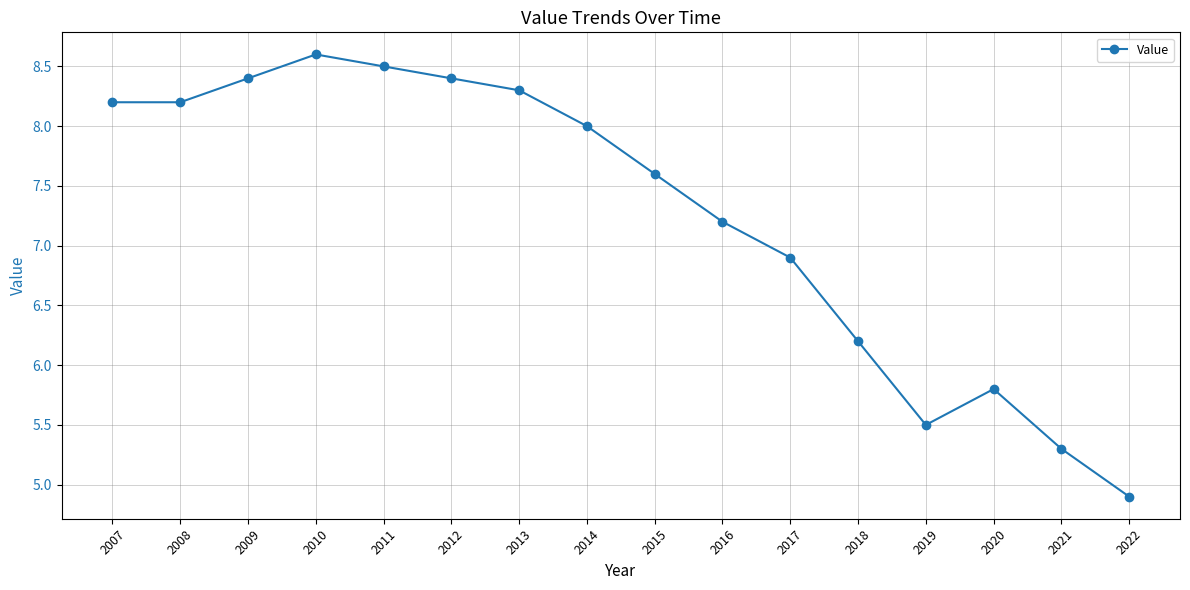

Does the chart display data point markers on the line(s)?

Yes